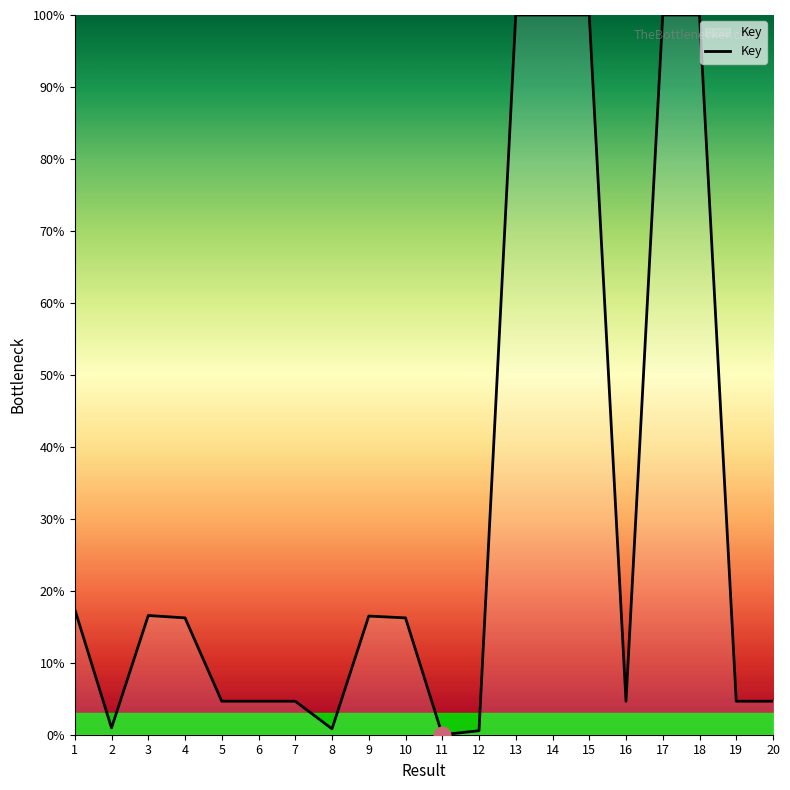

What is the ratio of the value at 1 to the value at 14?

0.2